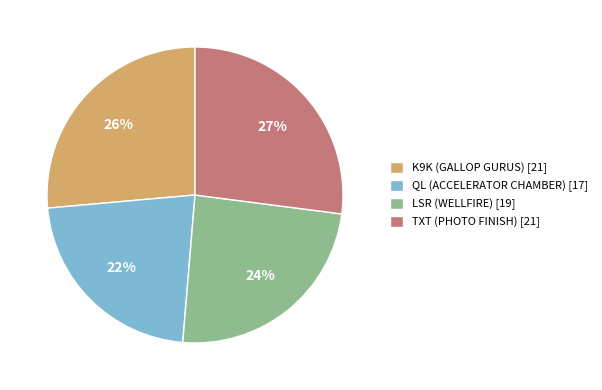

To the nearest percent, what portion does QL (ACCELERATOR CHAMBER) represent?

22%